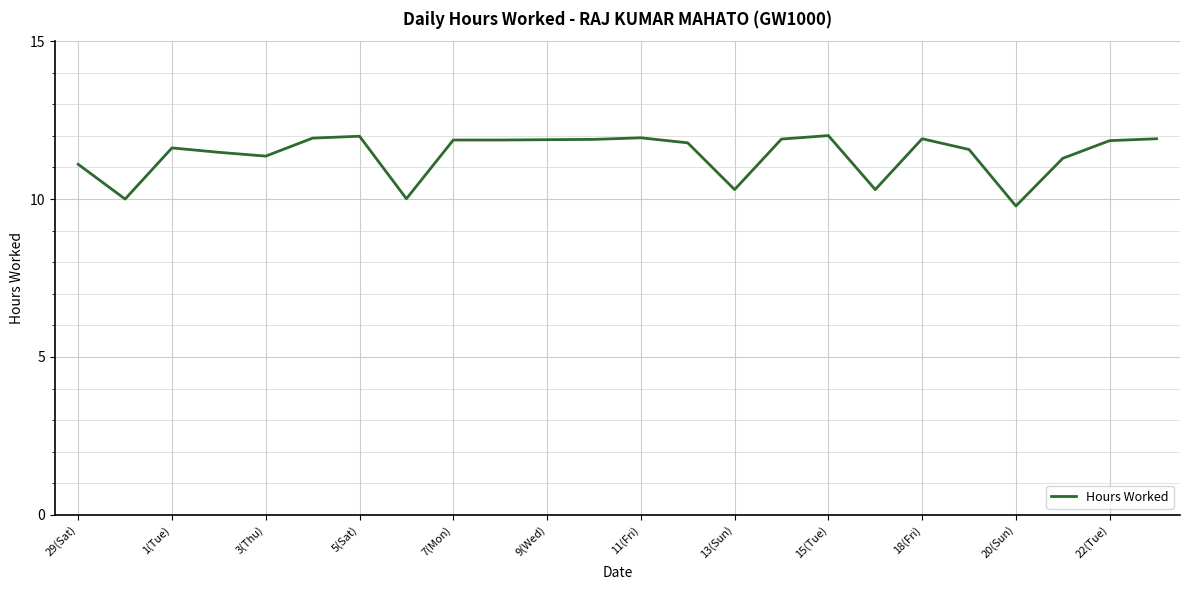

Count the number of values greater than 11.

19